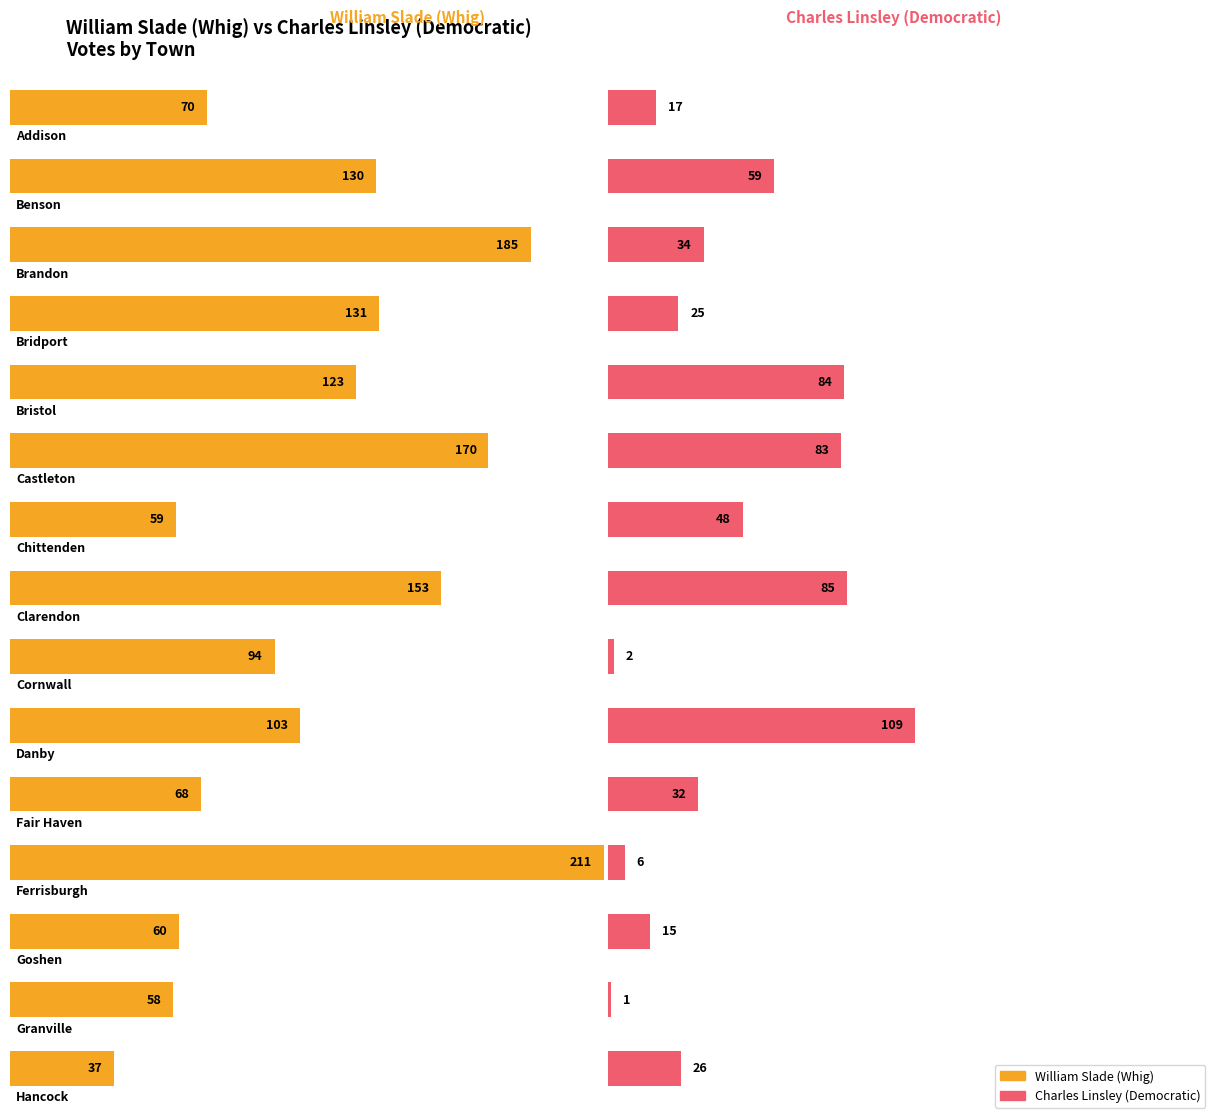

List the labels in order of Charles Linsley value, smallest first.

Granville, Cornwall, Ferrisburgh, Goshen, Addison, Bridport, Hancock, Fair Haven, Brandon, Chittenden, Benson, Castleton, Bristol, Clarendon, Danby